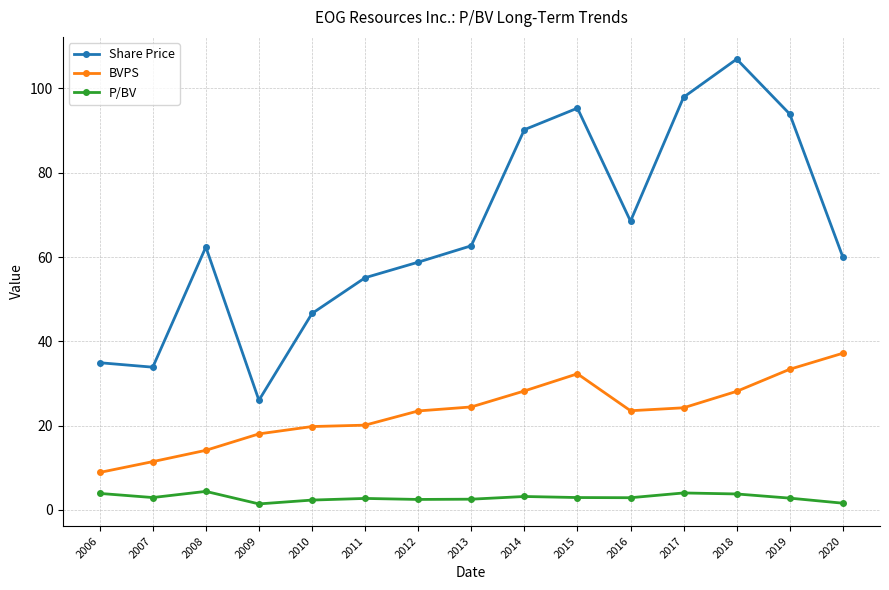

Read the BVPS value at 2013.

24.4